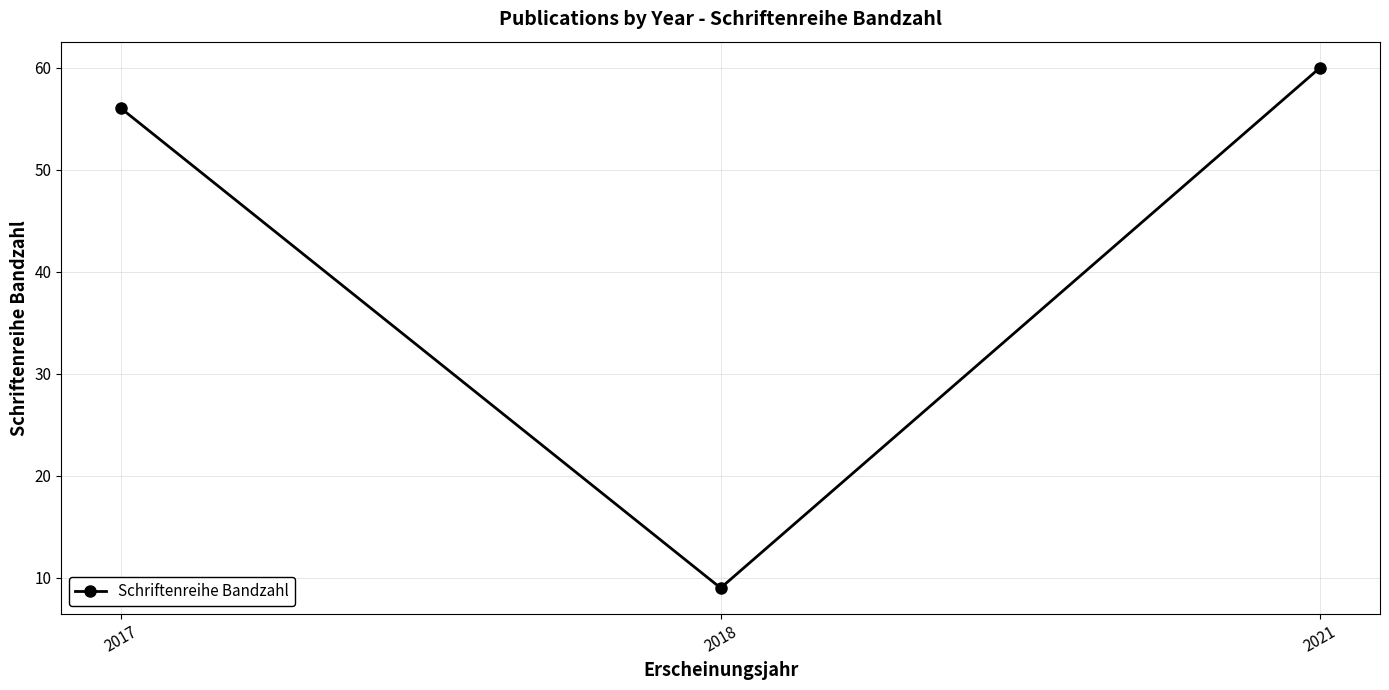

Is it true that the value at 2017 is 56?

True